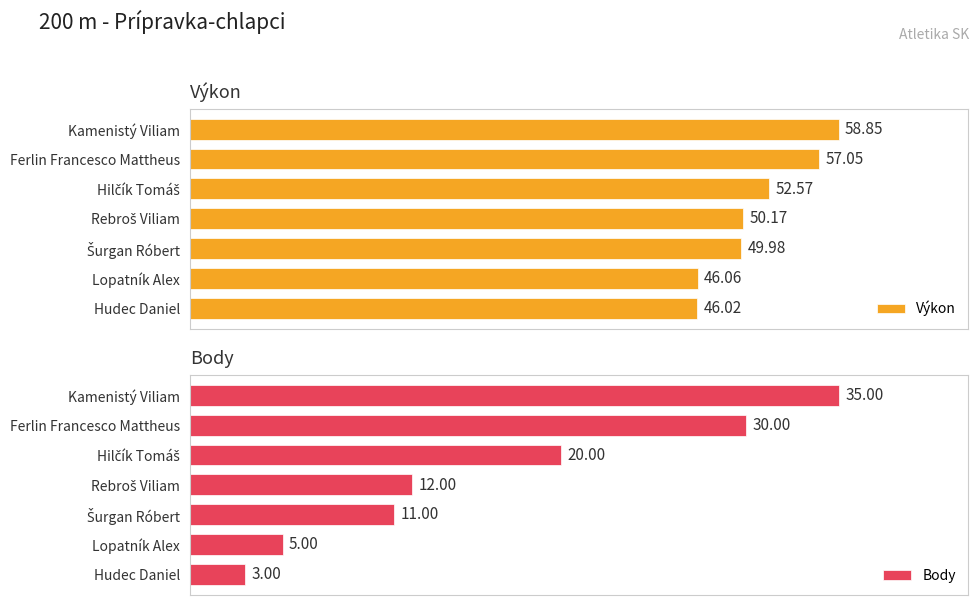

The value of Body at Šurgan Róbert is 4.0. True or false?

False